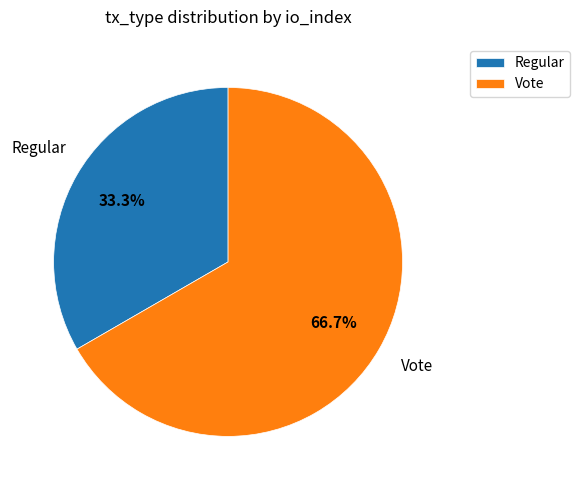

To the nearest percent, what portion does Vote represent?

67%